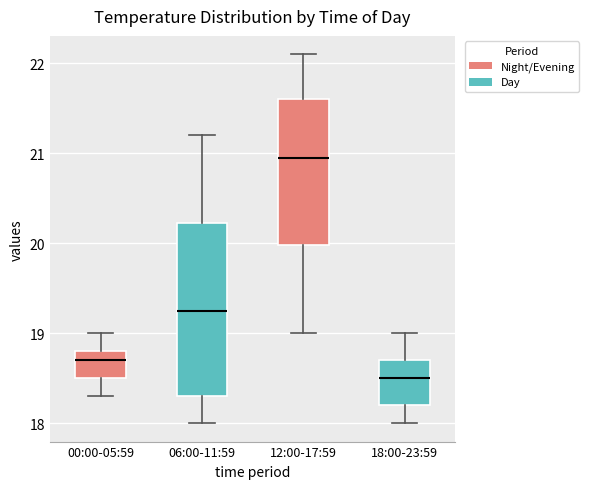

Which box is the tallest, from its lower edge to its upper edge?

06:00-11:59